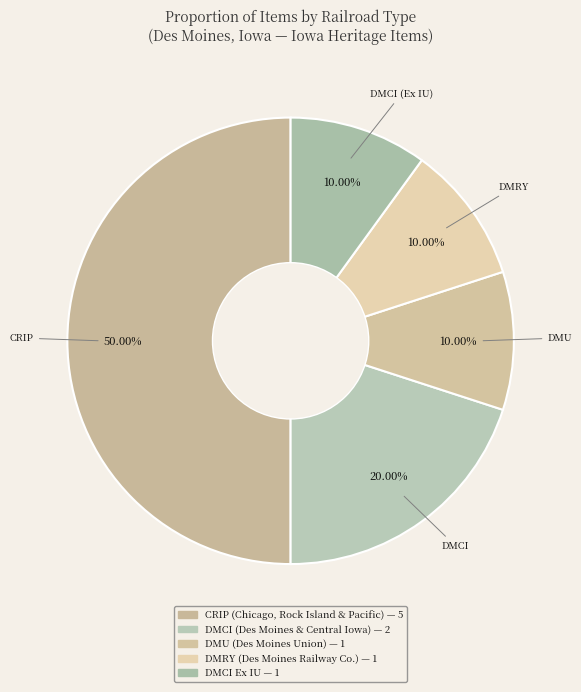

Approximately how many times larger is the value at DMCI (Ex IU) compared to CRIP?

0.2